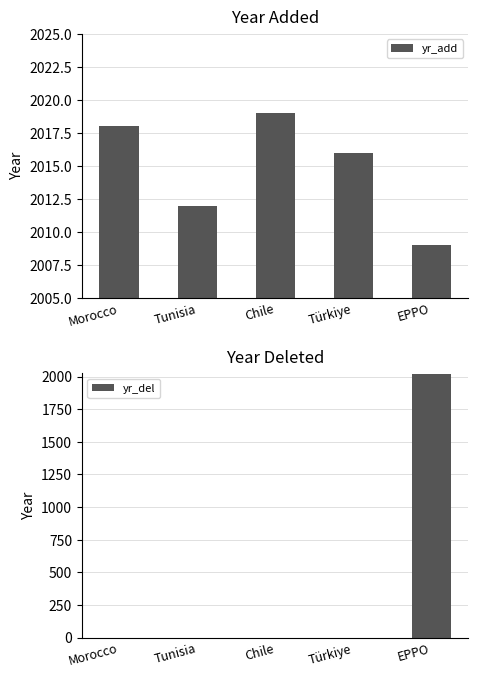

What position from the left is Chile?

3